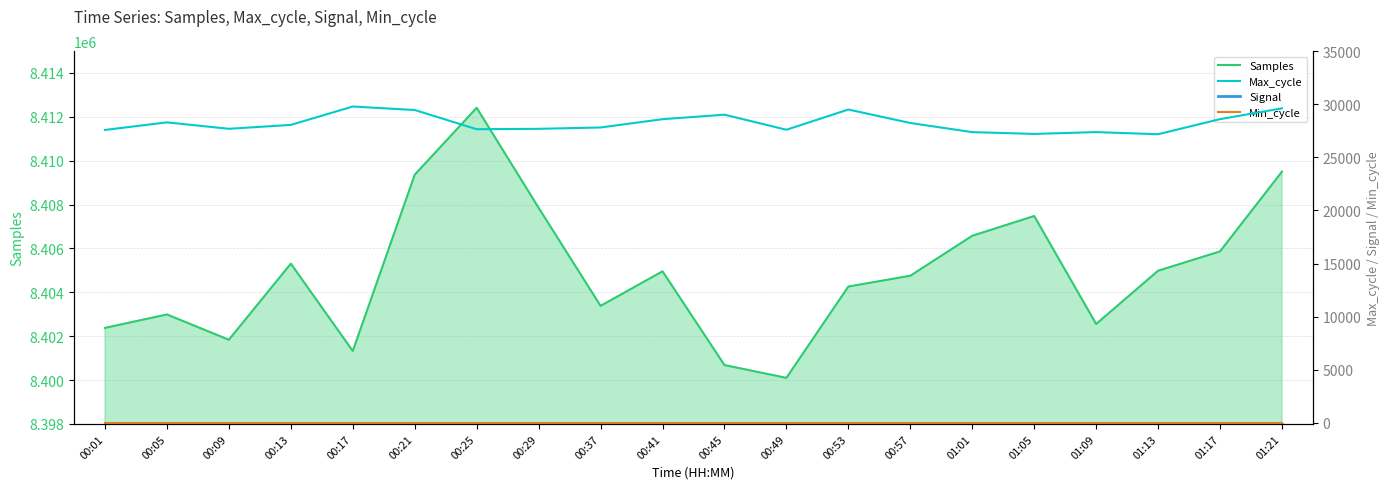

Which series has the widest spread of values?

Samples